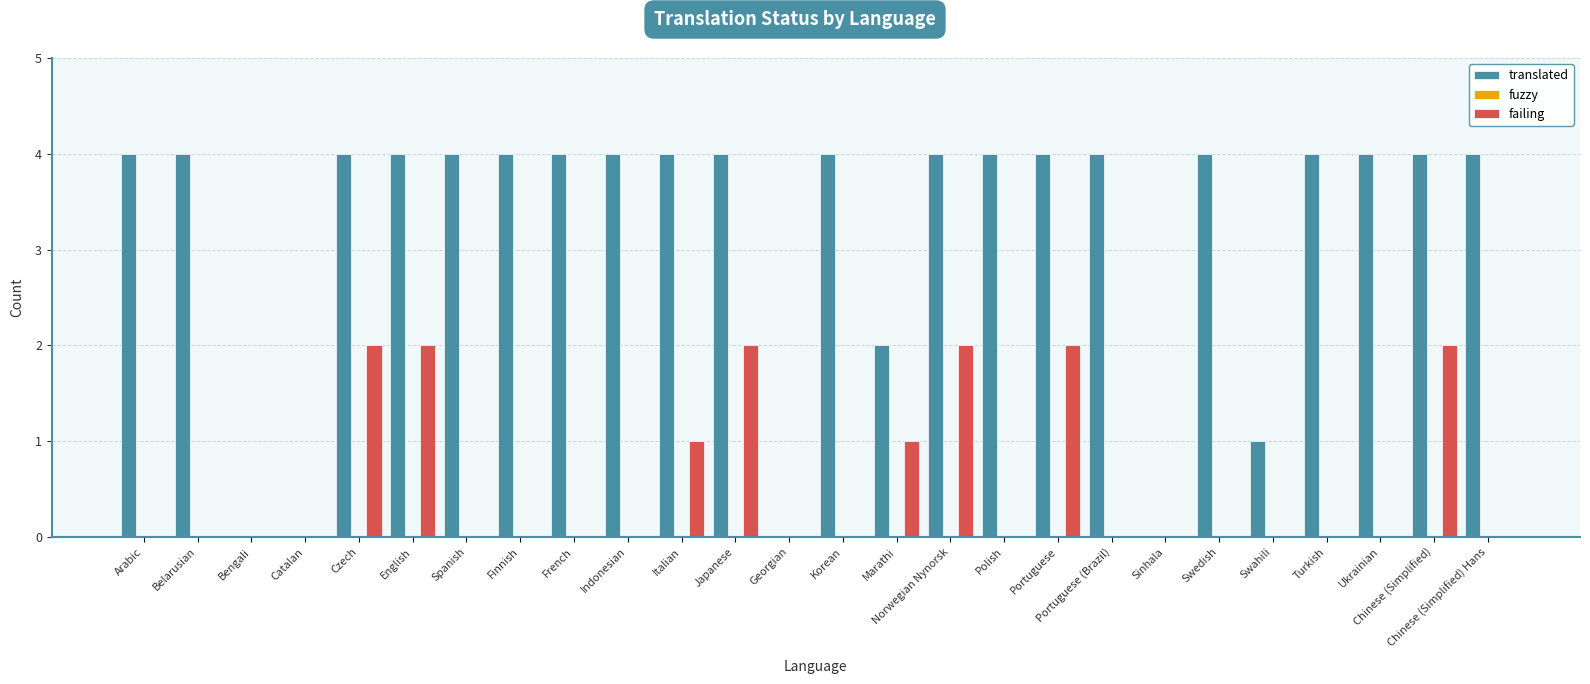

What is the total value across all series at Chinese (Simplified)?

6